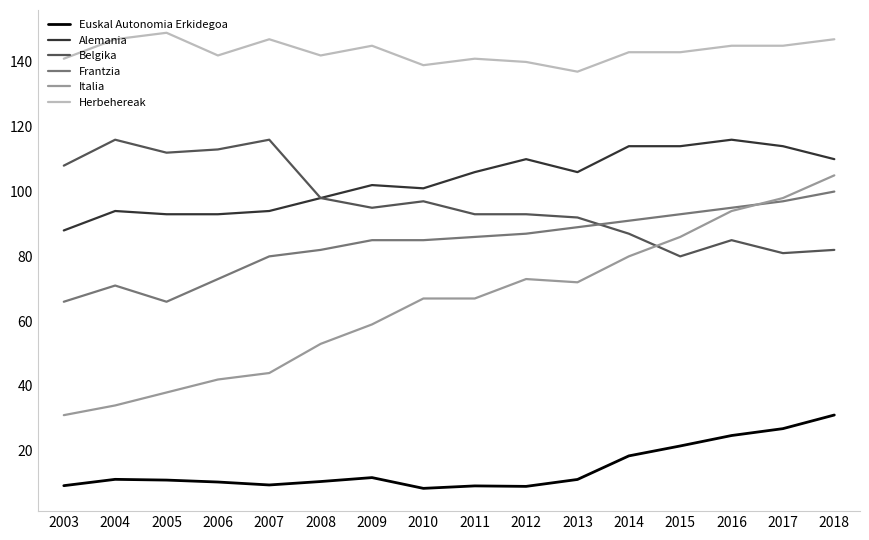

Read the Herbehereak value at 2007.

147.0